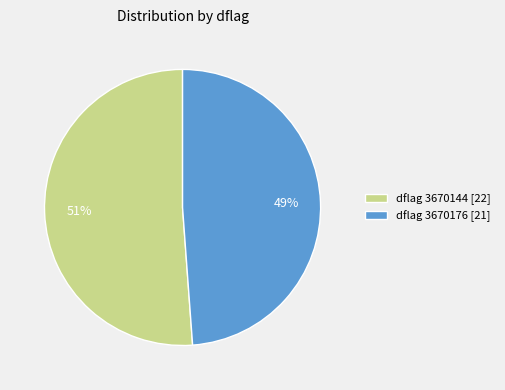

To the nearest percent, what is the combined percentage of dflag 3670144 [22] and dflag 3670176 [21]?

100%